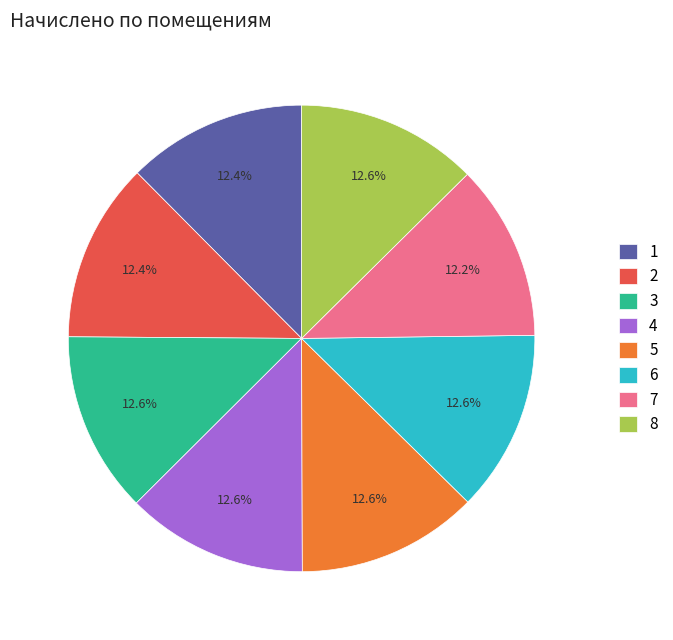

Does 2 represent more than half of the total?

No